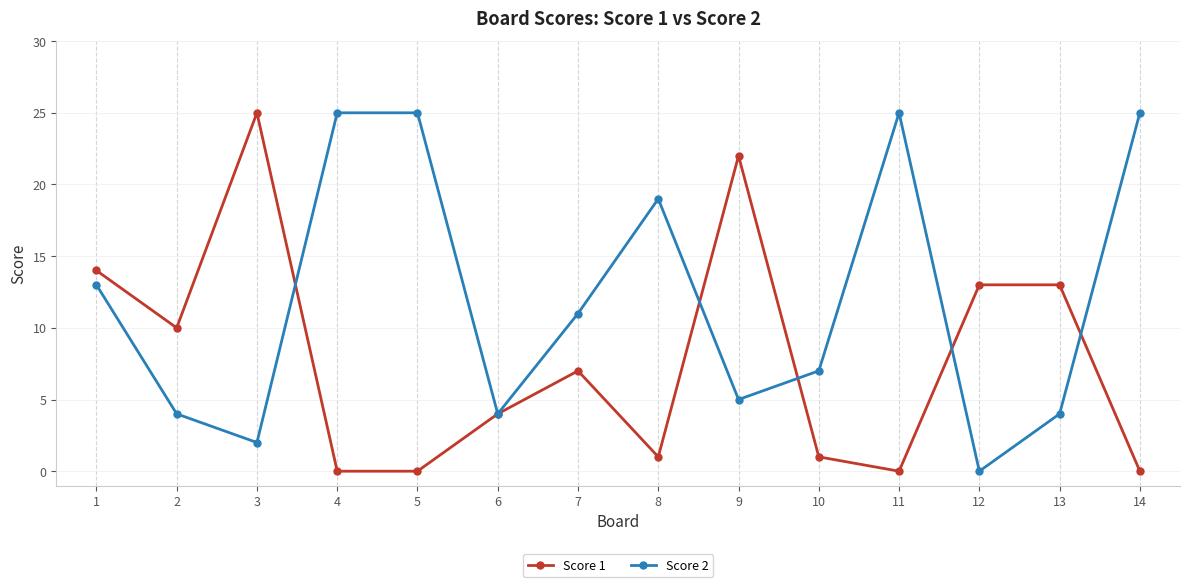

What is the highest value of the Score 2 series?

25